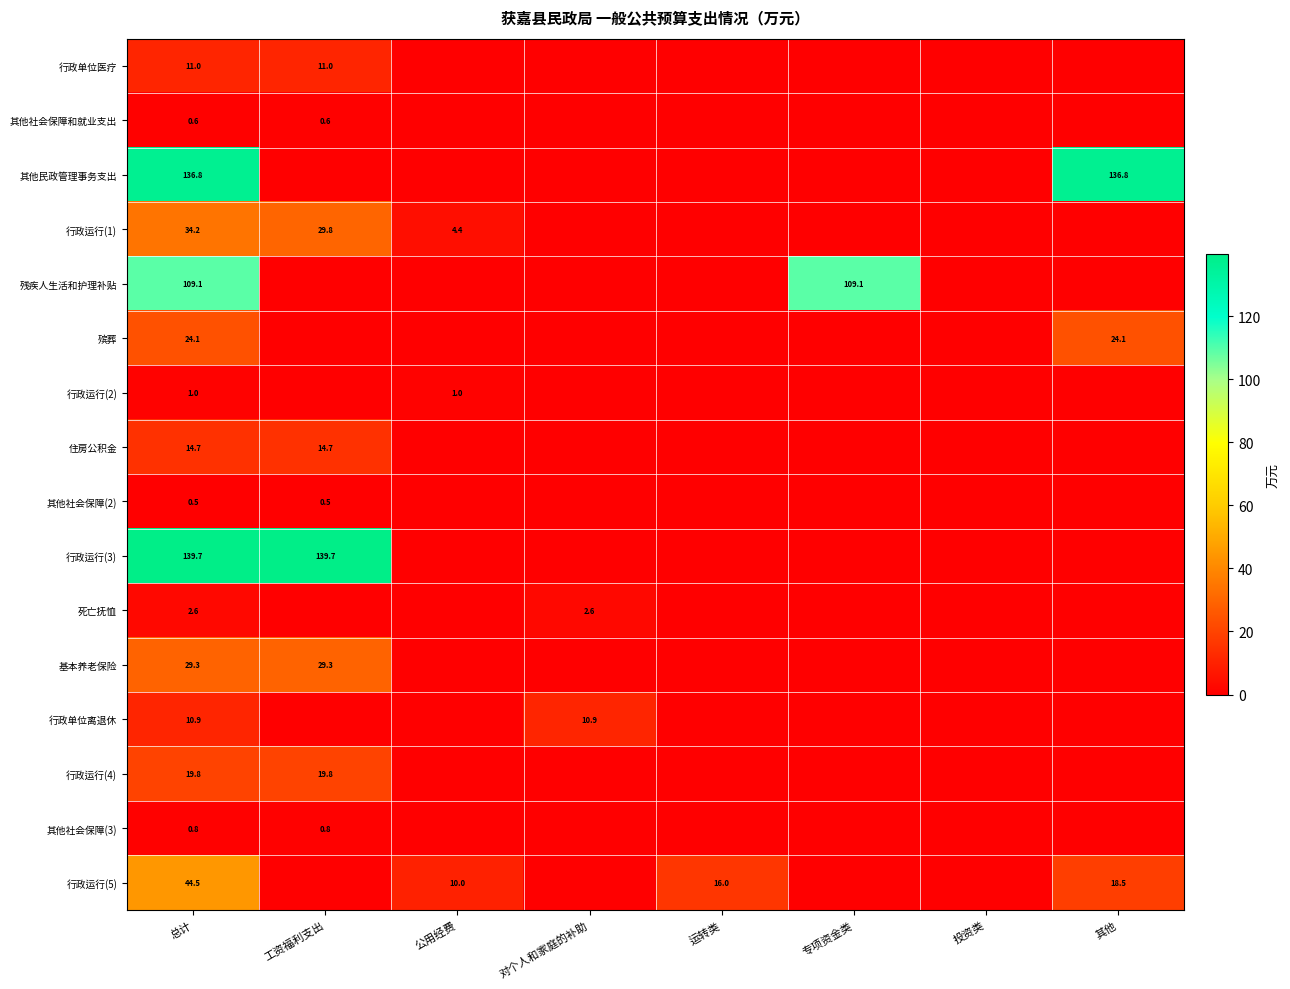

The 行政运行(3) series shows 139.7 at 工资福利支出. True or false?

True